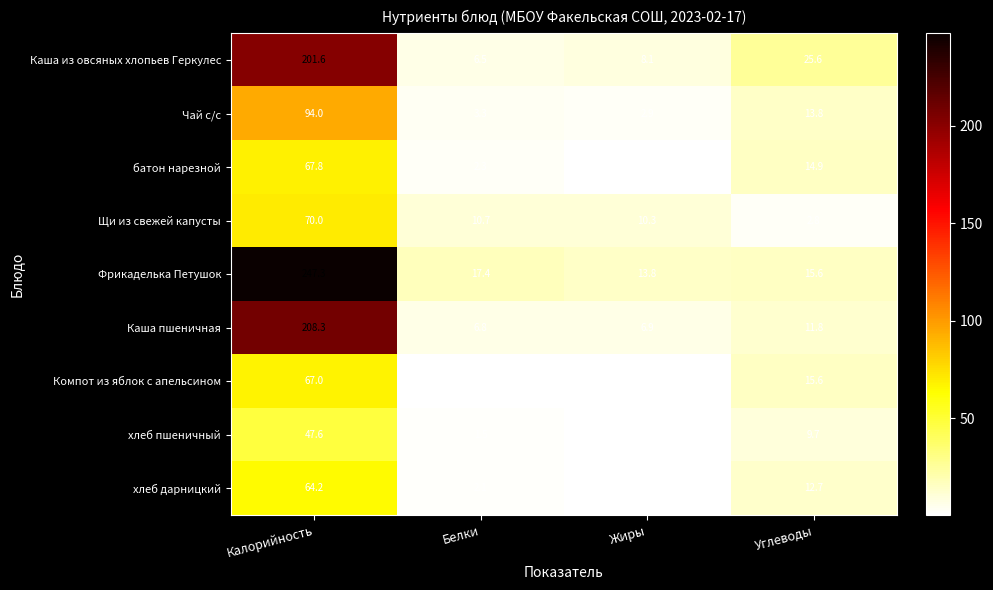

At which label does хлеб дарницкий first exceed 12?

Калорийность